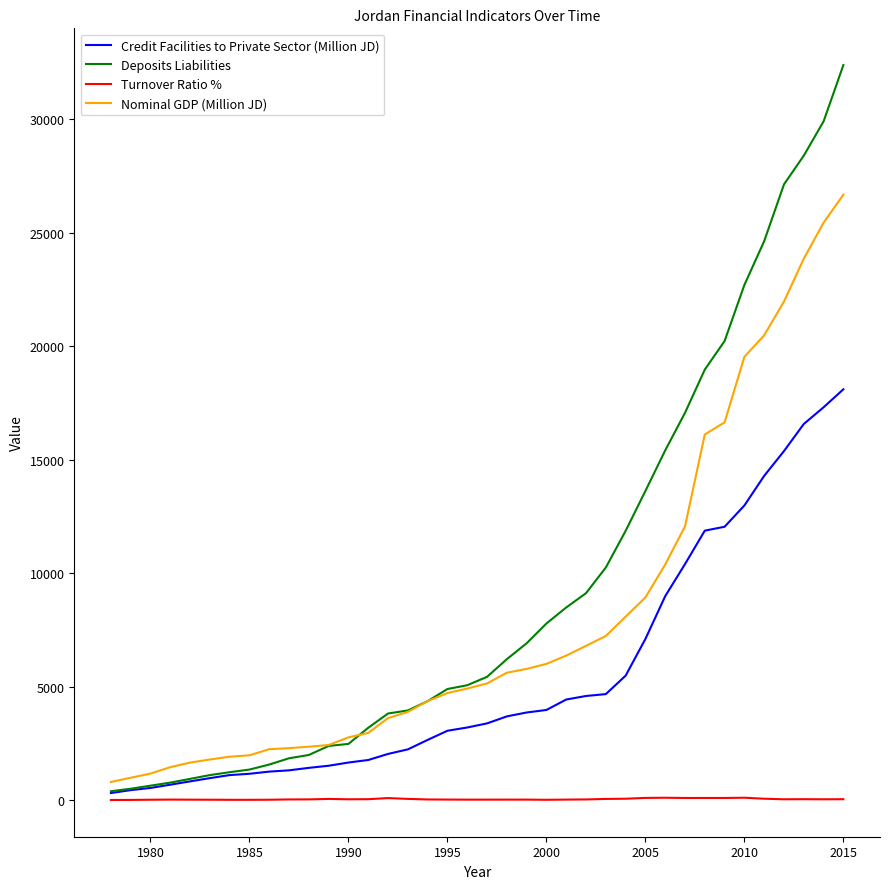

What is the difference between the maximum and minimum values in the Turnover Ratio % series?

99.3